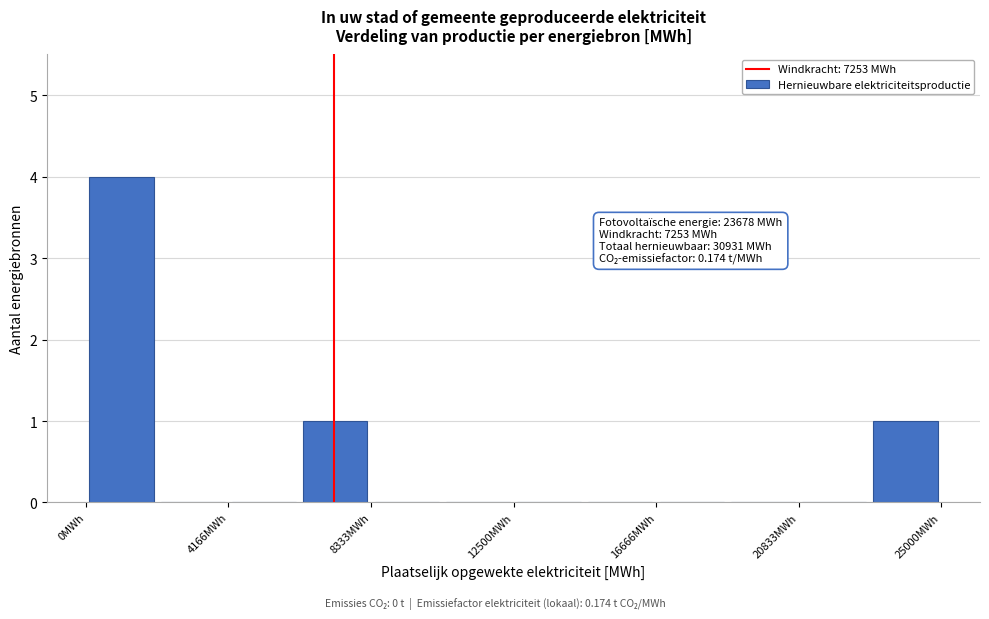

Which range on the x-axis has the tallest bar?

0 to 2000